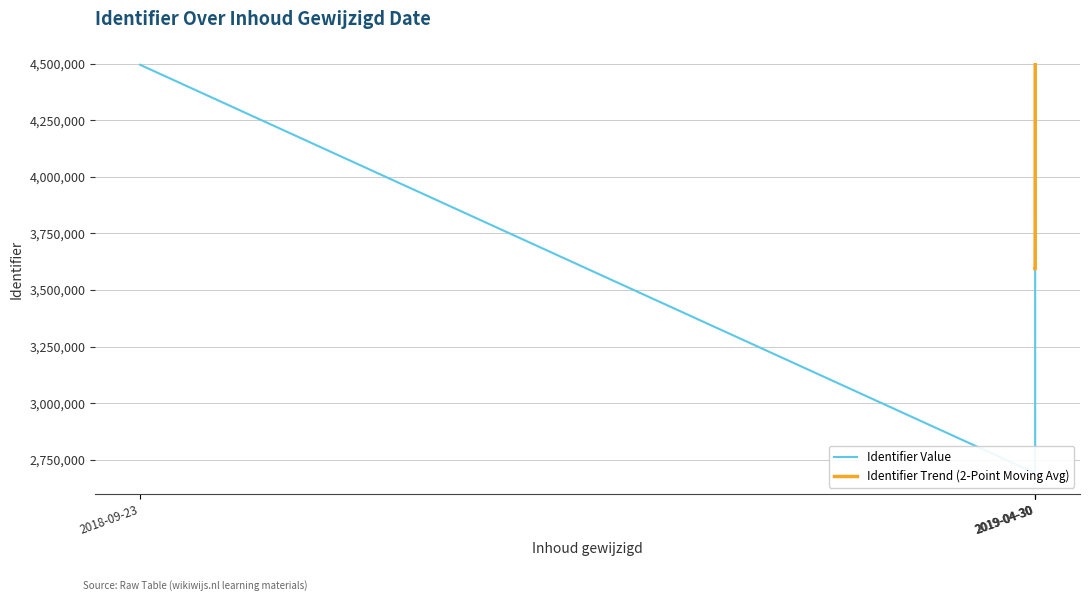

Does the chart have visible grid lines?

Yes